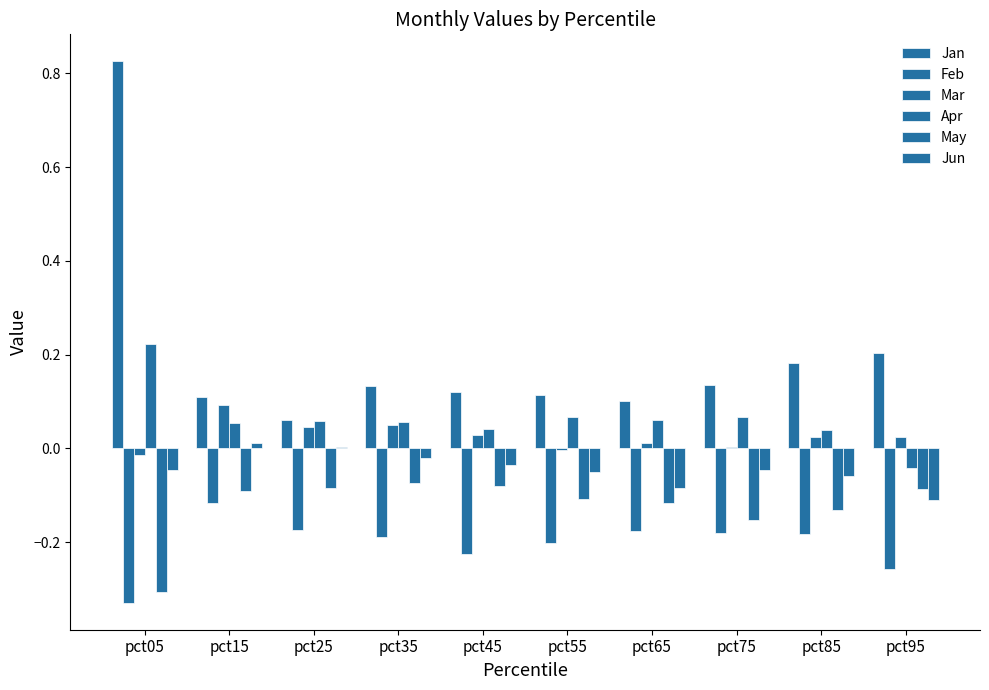

Are the bars grouped side by side (vs. stacked)?

Yes